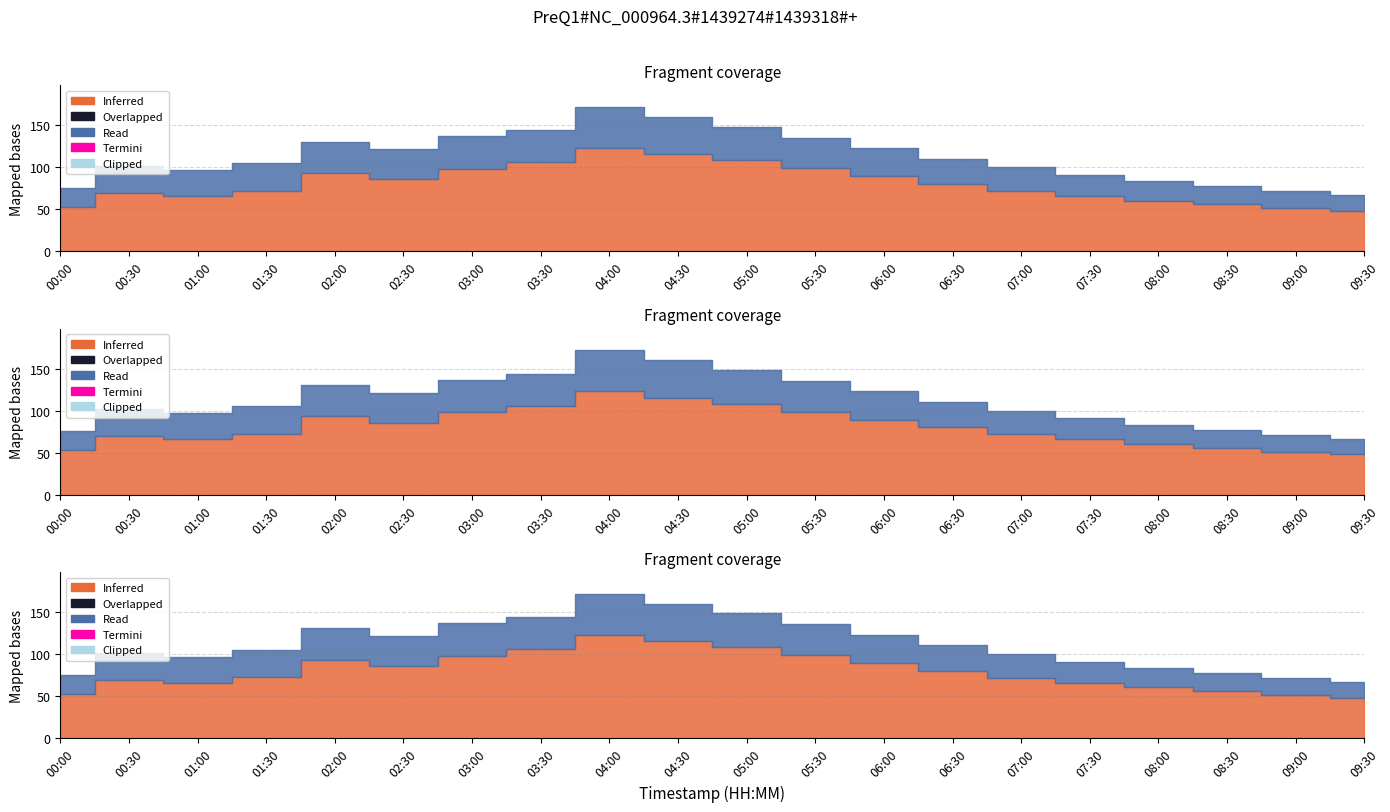

List the labels in order of P1 value, largest first.

04:00, 04:30, 05:00, 03:30, 05:30, 03:00, 02:00, 06:00, 02:30, 06:30, 01:30, 07:00, 00:30, 01:00, 07:30, 08:00, 08:30, 00:00, 09:00, 09:30